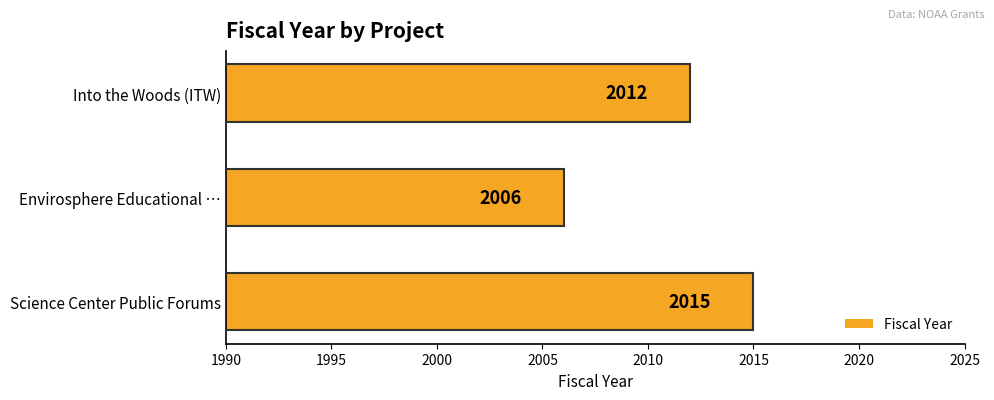

Which label corresponds to the largest value in the chart?

Science Center Public Forums